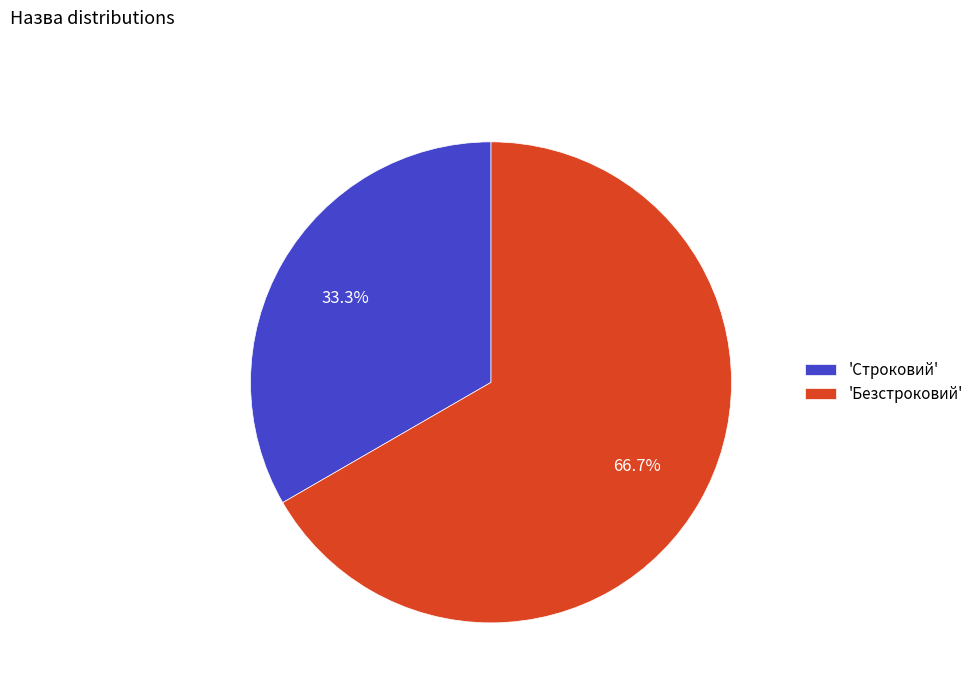

What is the ratio of the value at 'Строковий' to the value at 'Безстроковий'?

0.5